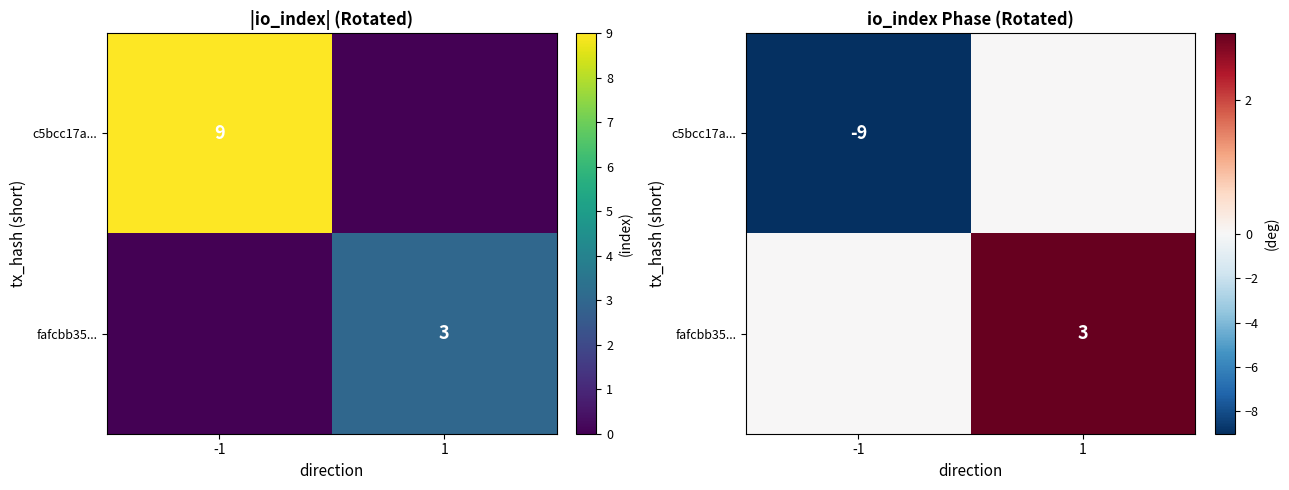

How many values in fafcbb35... are above zero?

1